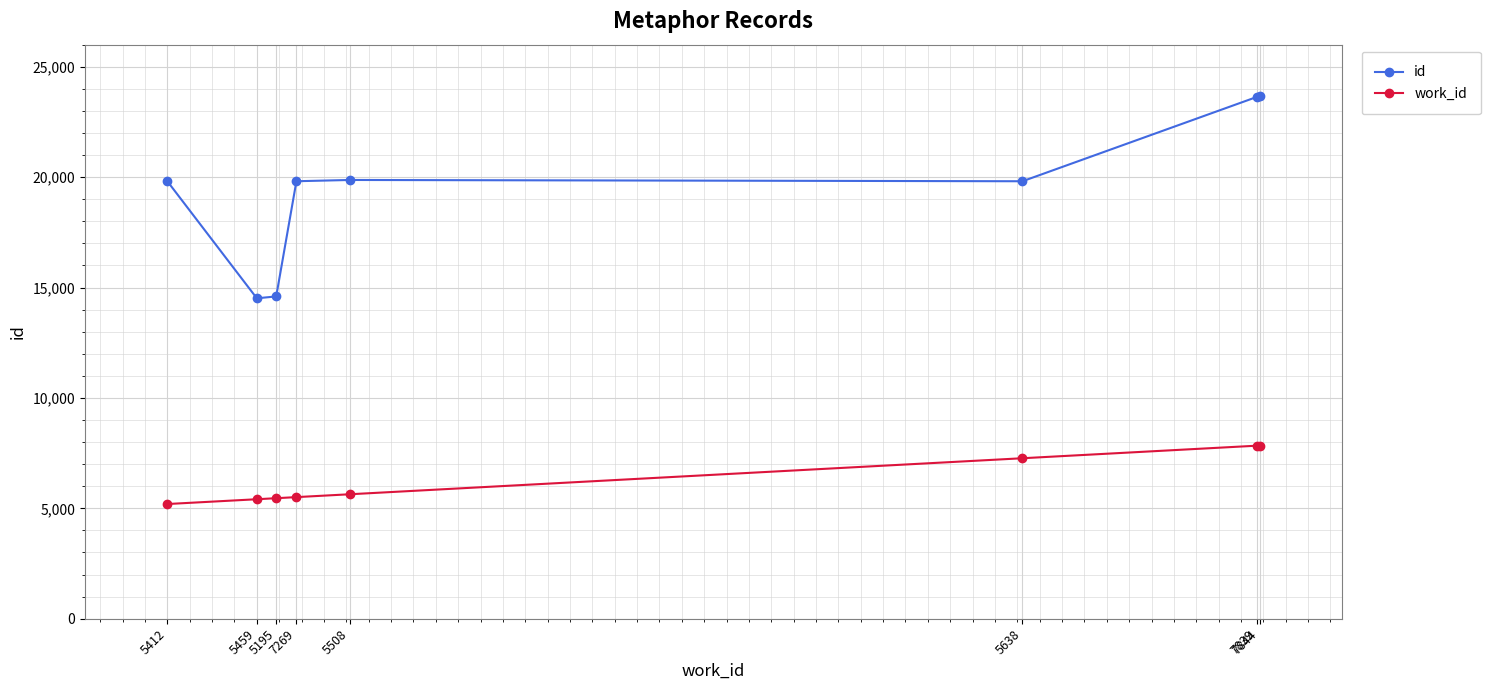

Which series has the widest spread of values?

id